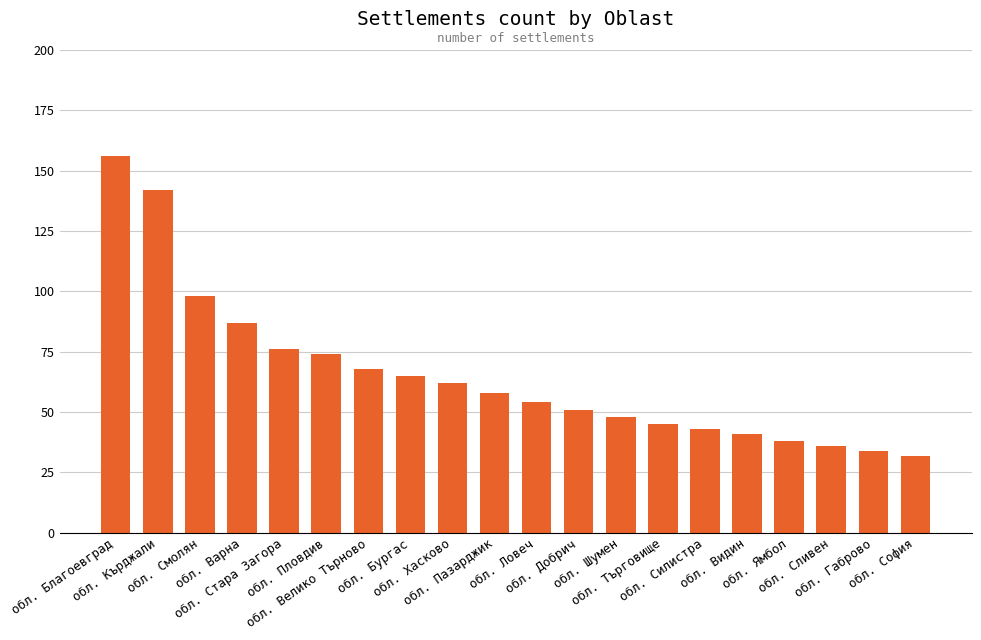

What is the difference between the maximum and minimum values?

124